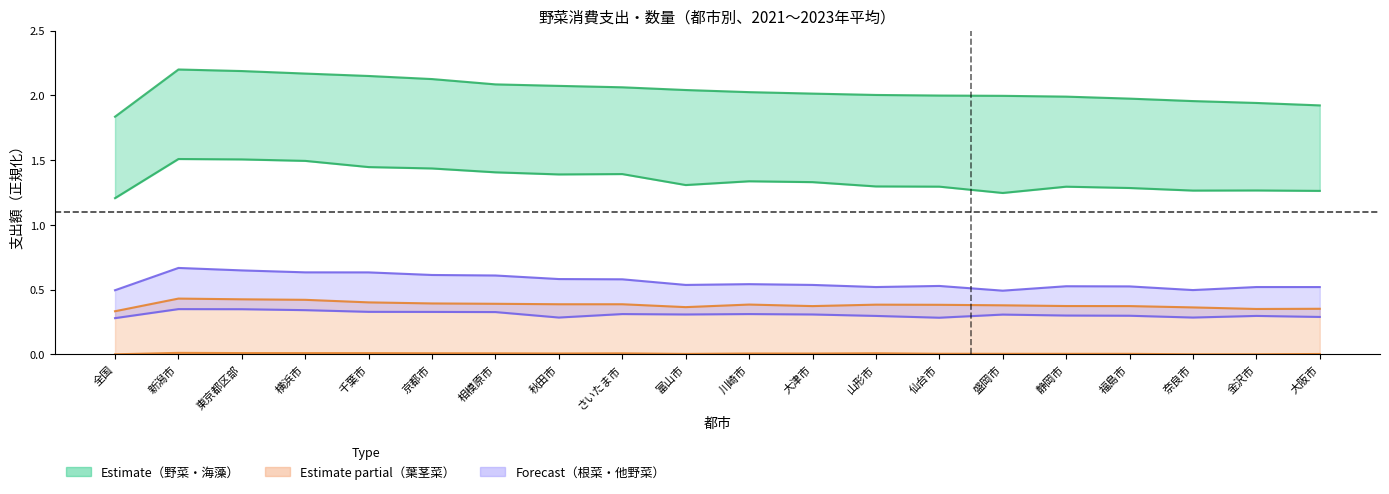

What is the label of the 18th point from the right?

東京都区部